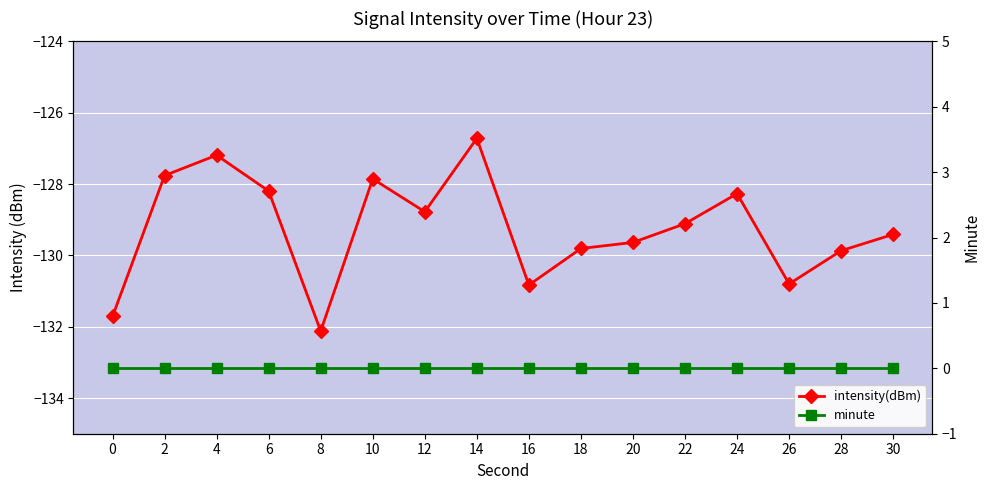

Reading left to right, what are all the values shown in this chart?

intensity(dBm): -131.7	-127.8	-127.2	-128.2	-132.1	-127.9	-128.8	-126.7	-130.8	-129.8	-129.6	-129.1	-128.3	-130.8	-129.9	-129.4
minute: 0.0	0.0	0.0	0.0	0.0	0.0	0.0	0.0	0.0	0.0	0.0	0.0	0.0	0.0	0.0	0.0